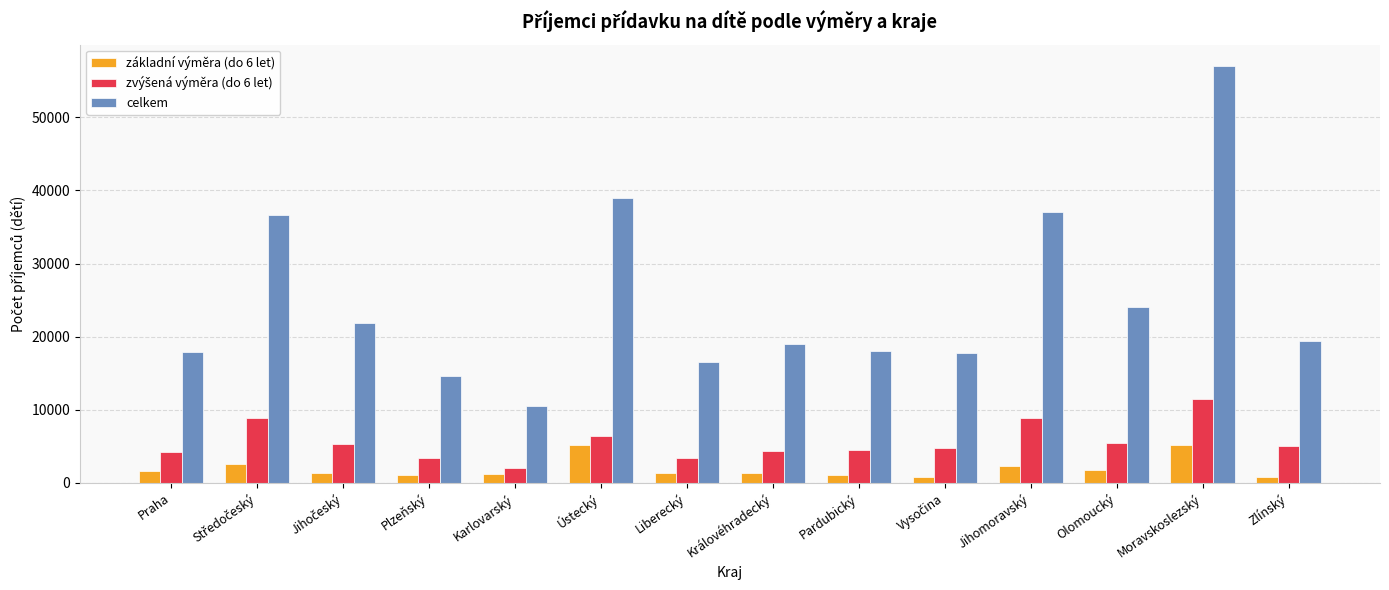

What is the maximum value shown in the chart?

57093